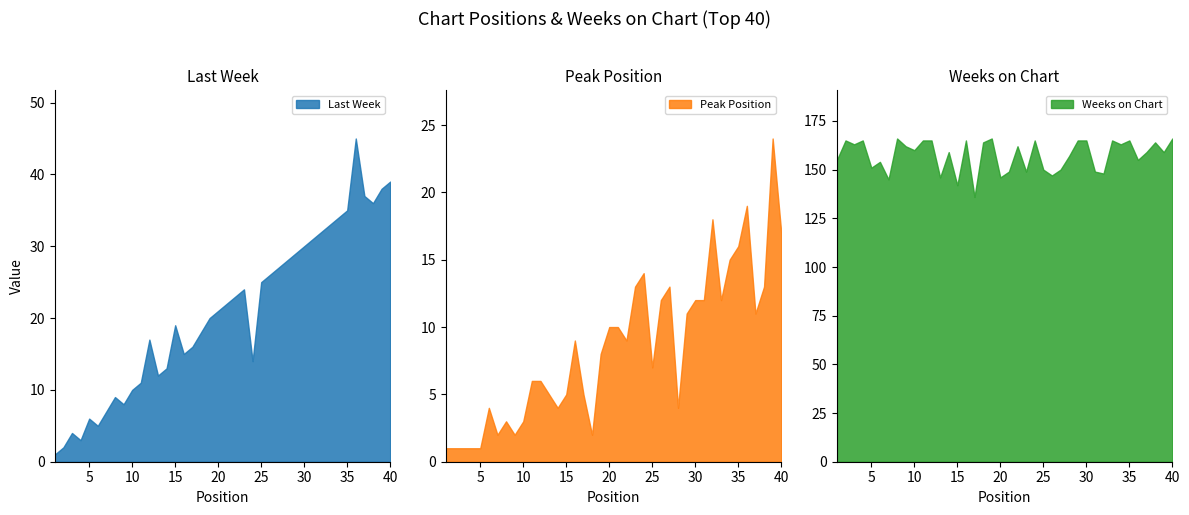

What is the sum of the Peak Position values at 13 and 29?

16